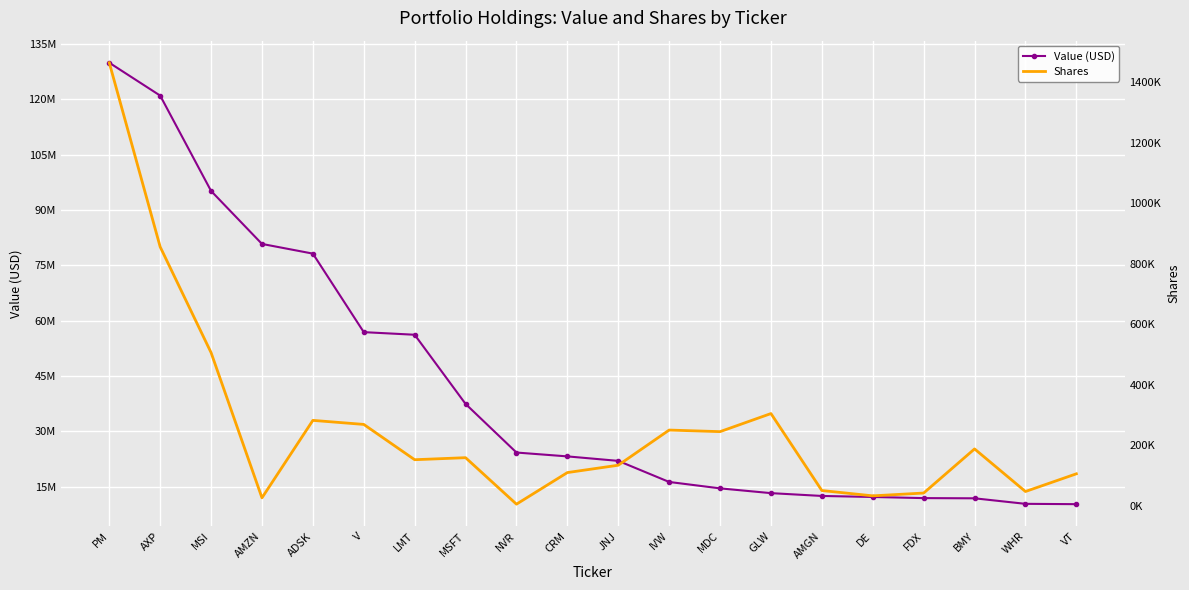

What position from the left is CRM?

10